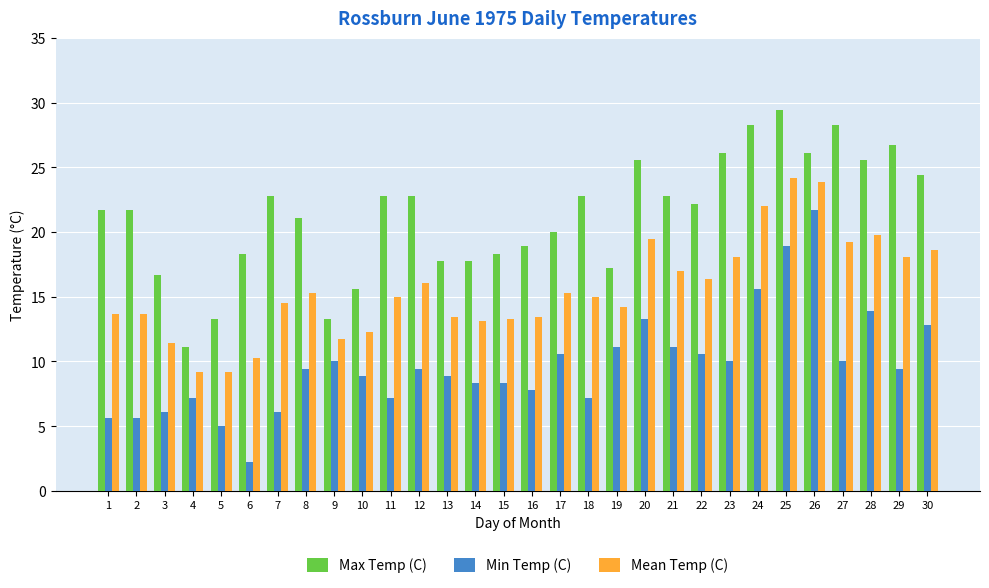

What is the highest value of the Max Temp (C) series?

29.4